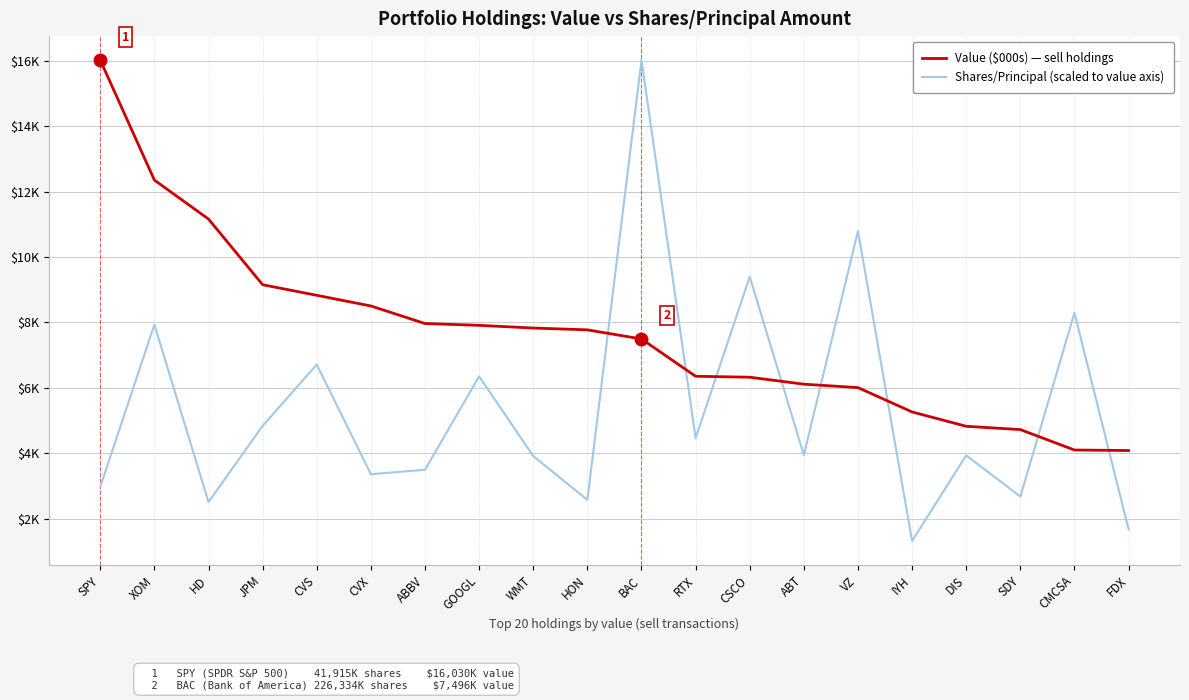

Does the chart display data point markers on the line(s)?

No